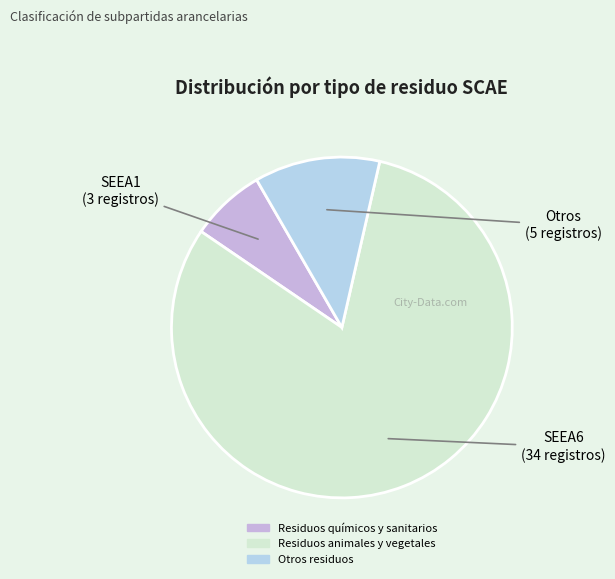

To the nearest percent, what is the difference between the Otros residuos and Residuos químicos y sanitarios slice percentages?

5%